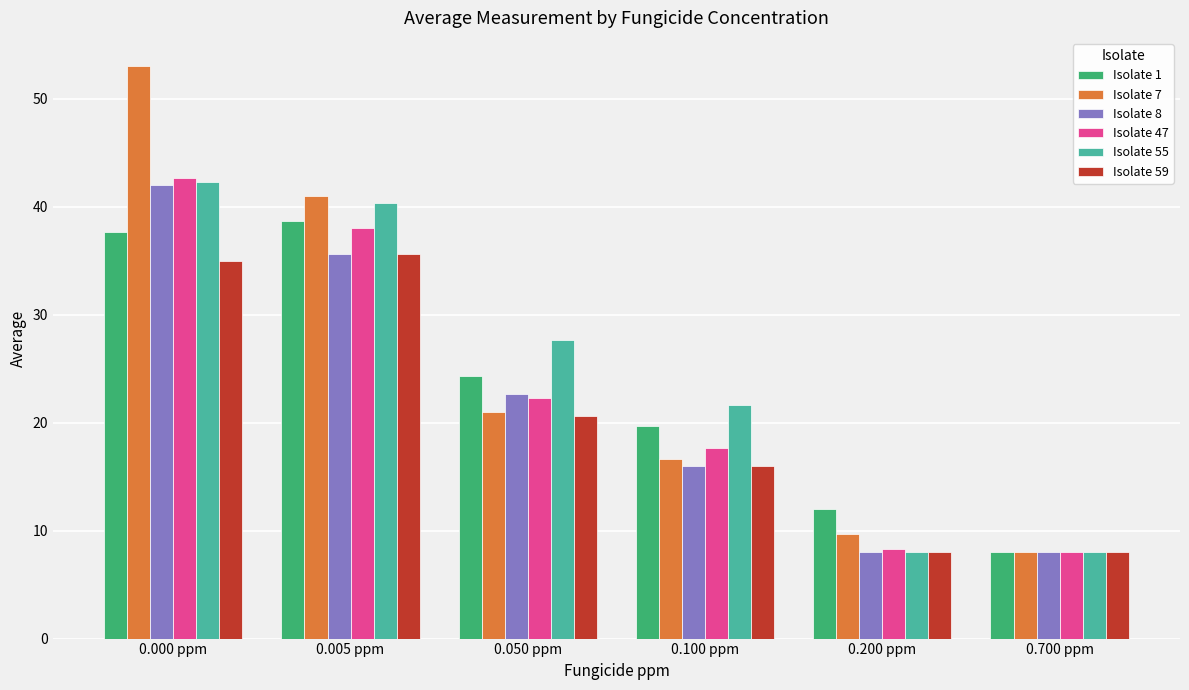

What is the spread (max minus min) of values at 0.100 ppm?

5.7